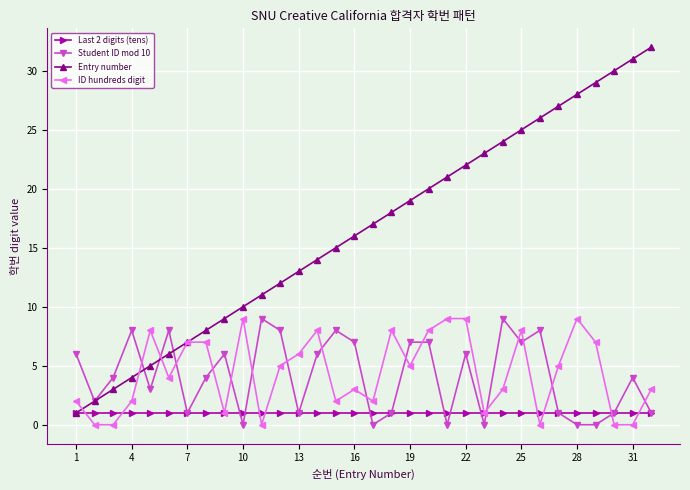

What is the maximum value shown in the chart?

32